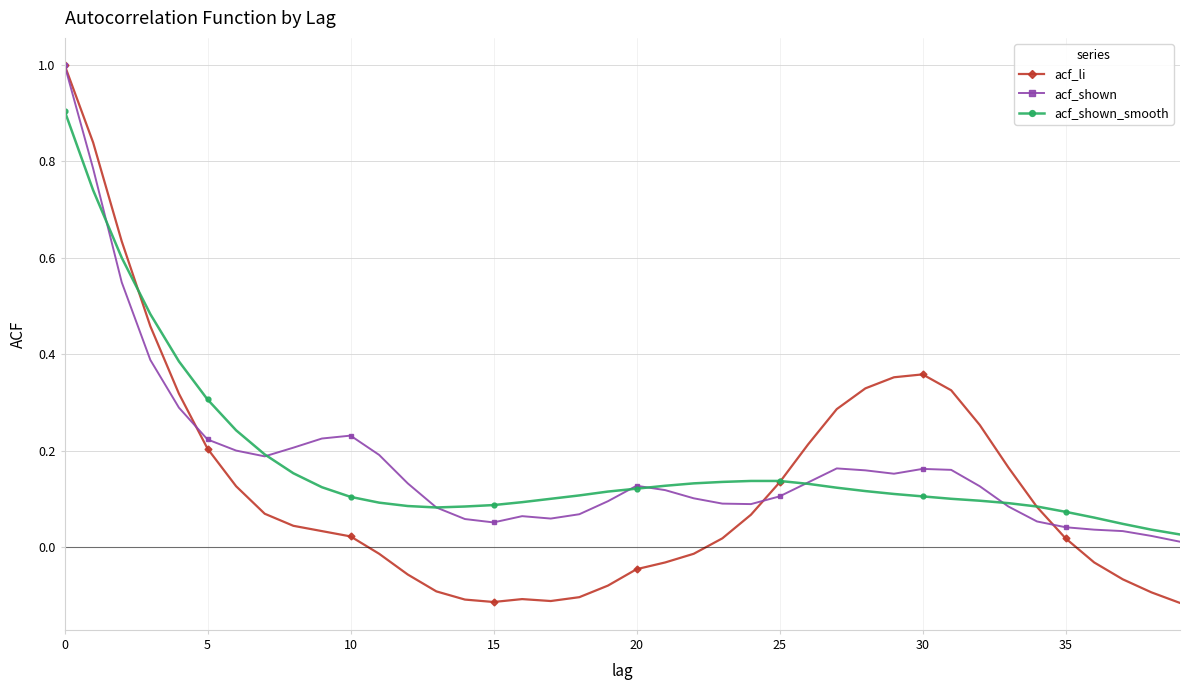

What is the maximum value for acf_li?

1.0